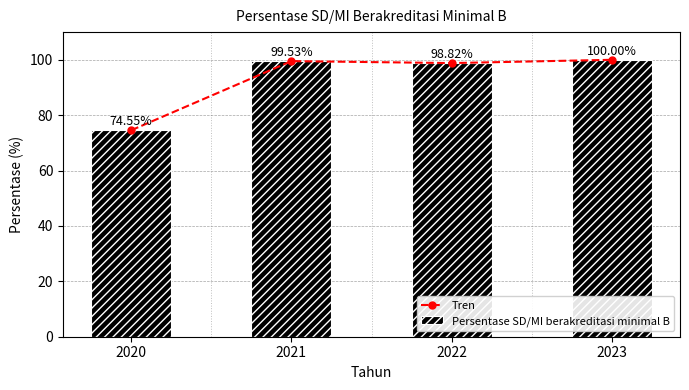

At which label does Persentase SD/MI berakreditasi minimal B reach its peak?

2023